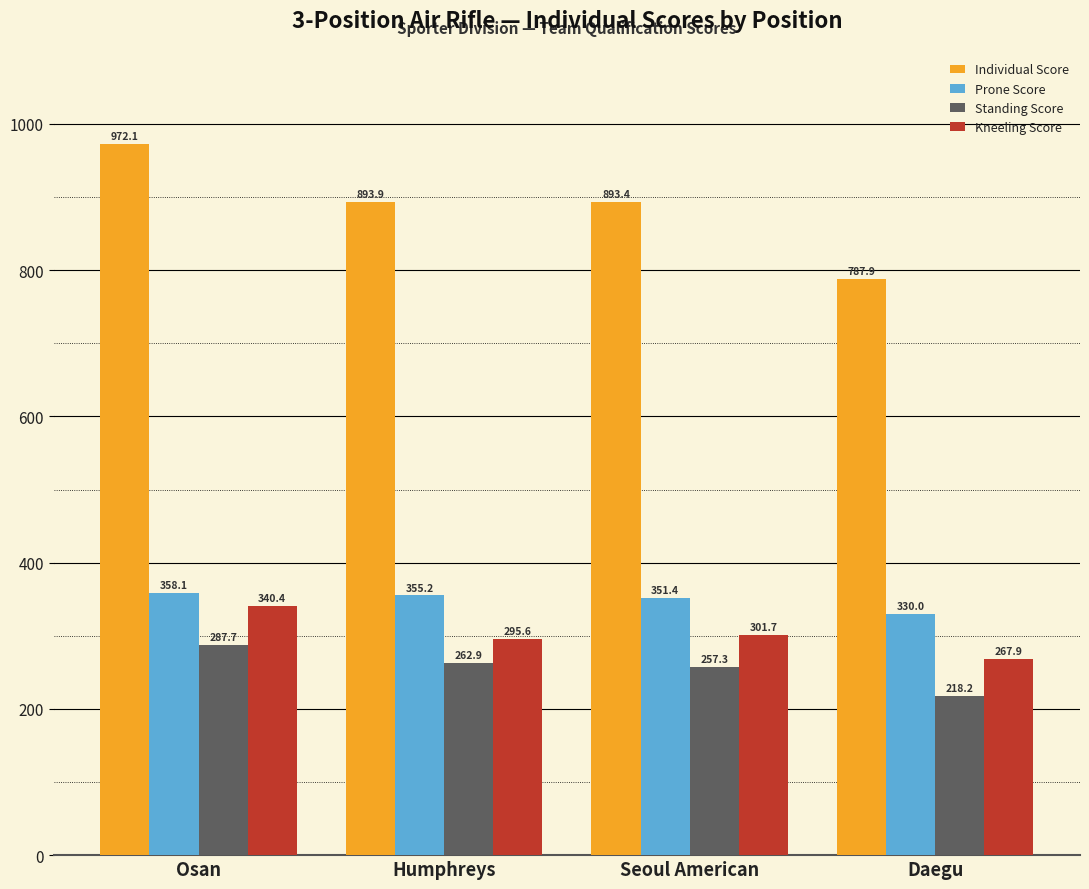

The Kneeling Score series shows 295.6 at Humphreys. True or false?

True